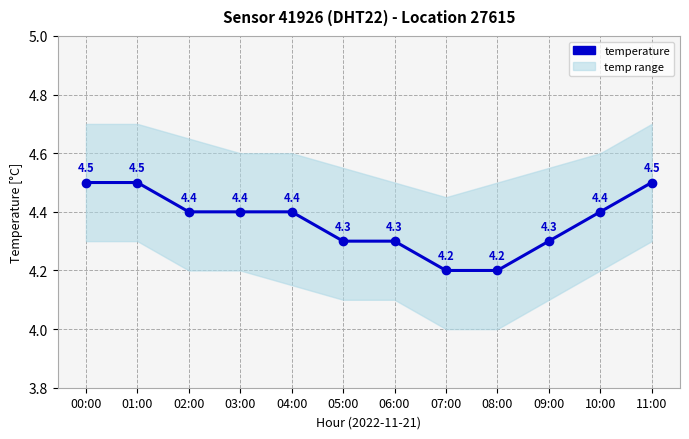

Is this an area chart (filled region under the line)?

No